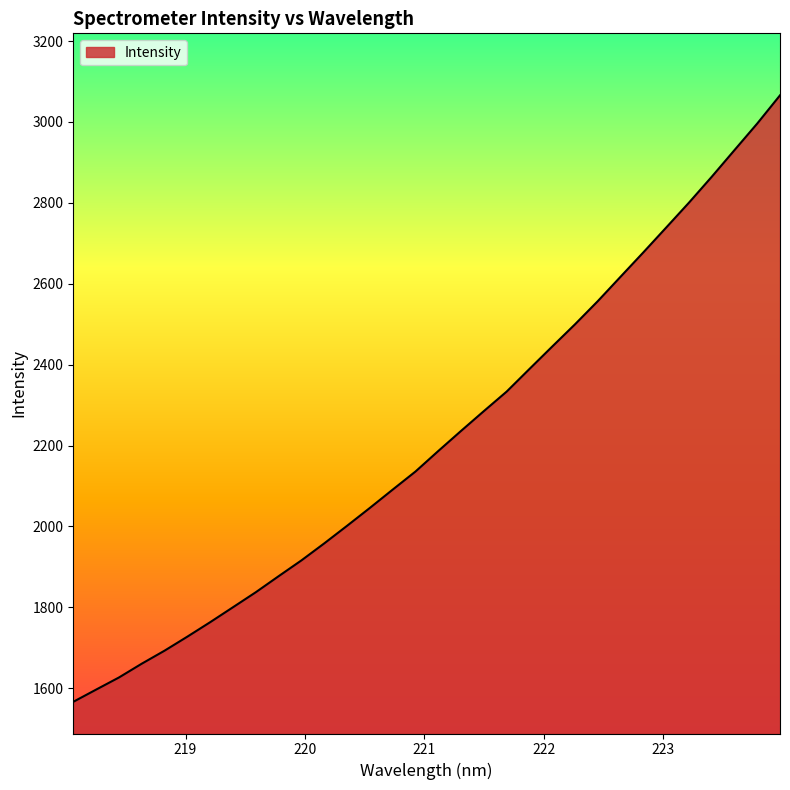

What is the maximum value shown in the chart?

3065.8